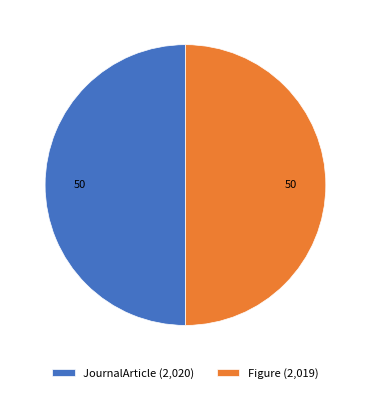

Approximately how many times larger is the value at Figure compared to JournalArticle?

1.0